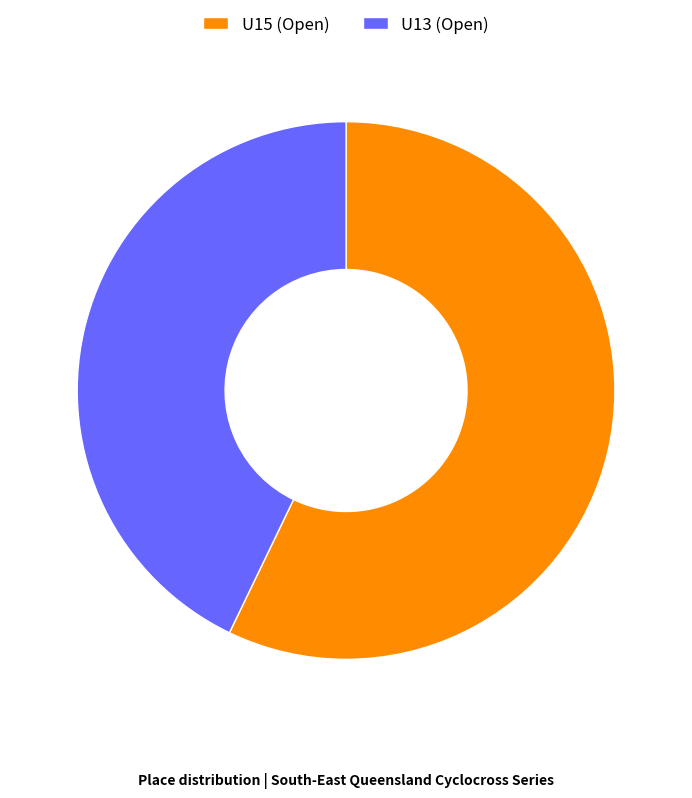

Count the number of slices in the pie.

2